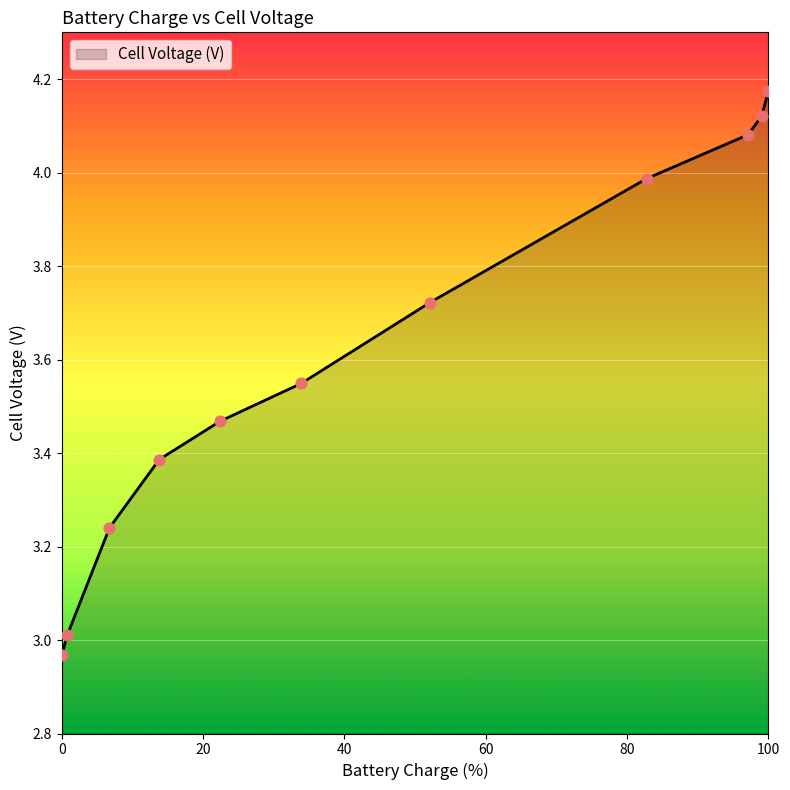

What is the difference between the maximum and minimum values?

1.2